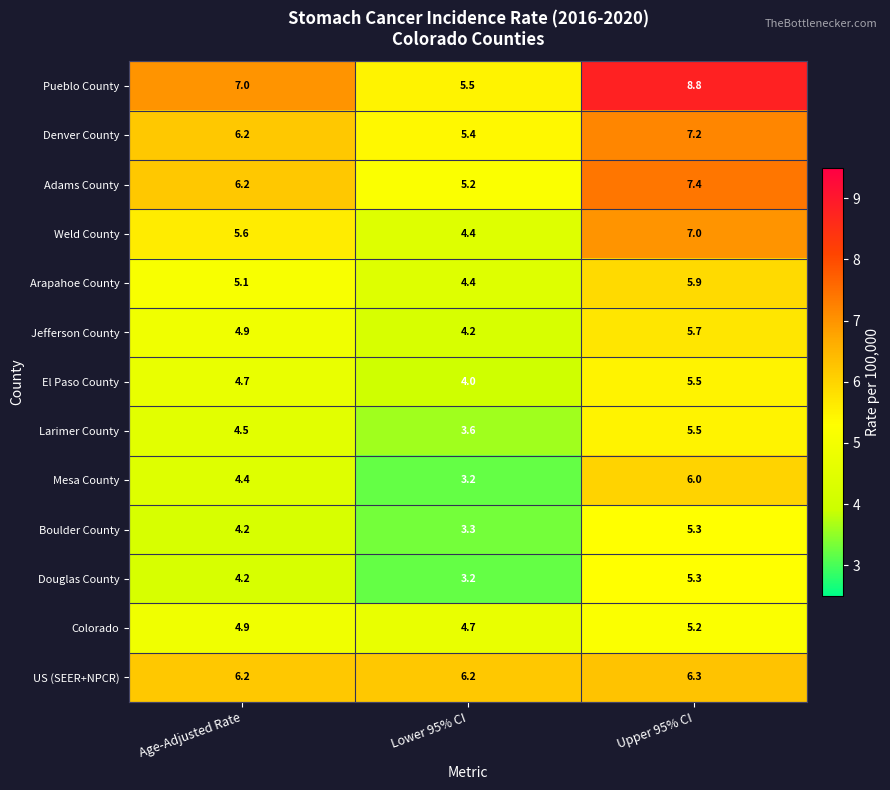

Is it true that Pueblo County equals 7.0 at Age-Adjusted Rate?

True